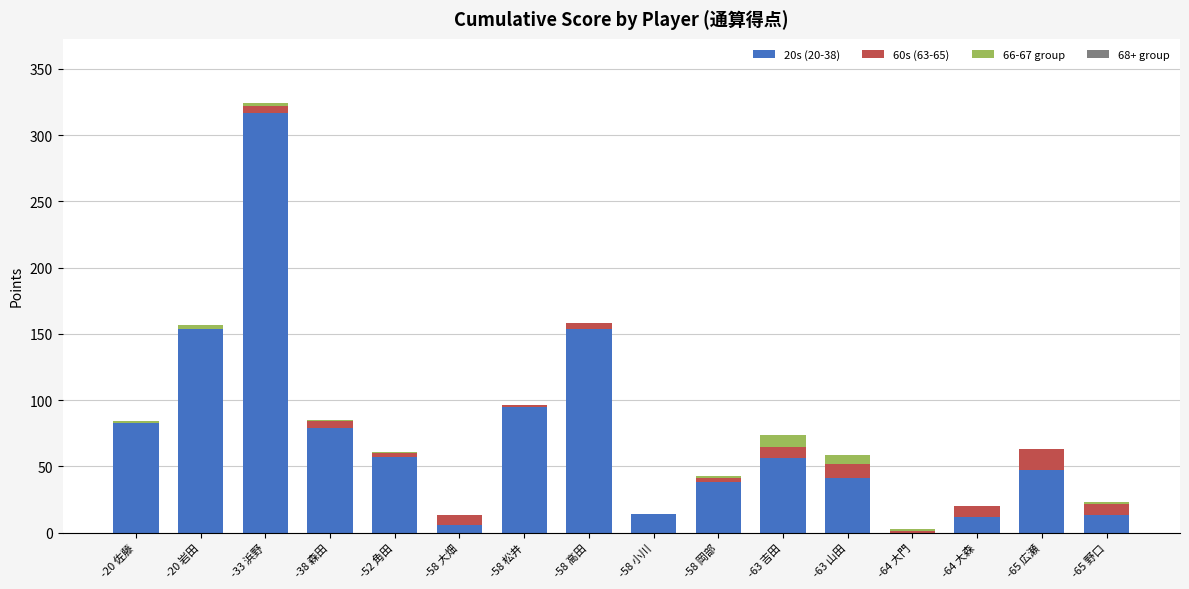

The value of 20s (20-38) at -64 大門 is 189. True or false?

False